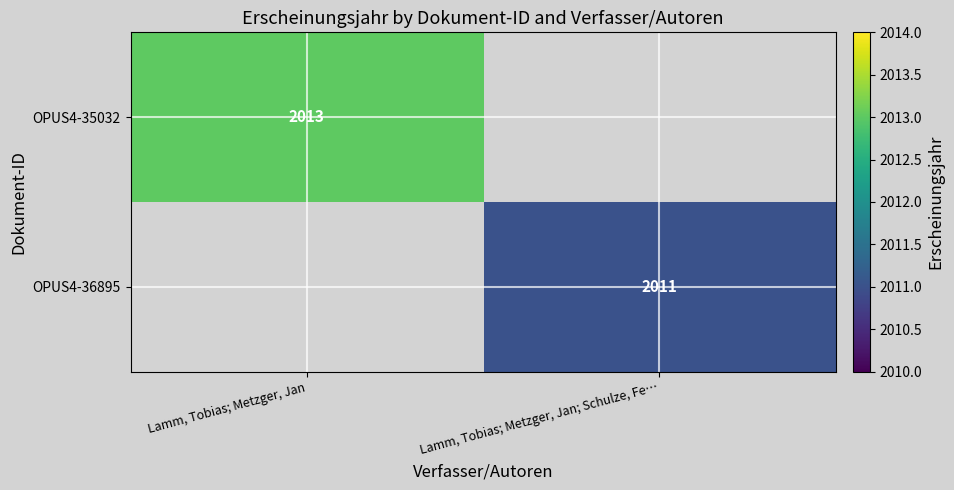

True or false: OPUS4-35032 has a value of 612 at Lamm, Tobias; Metzger, Jan.

False